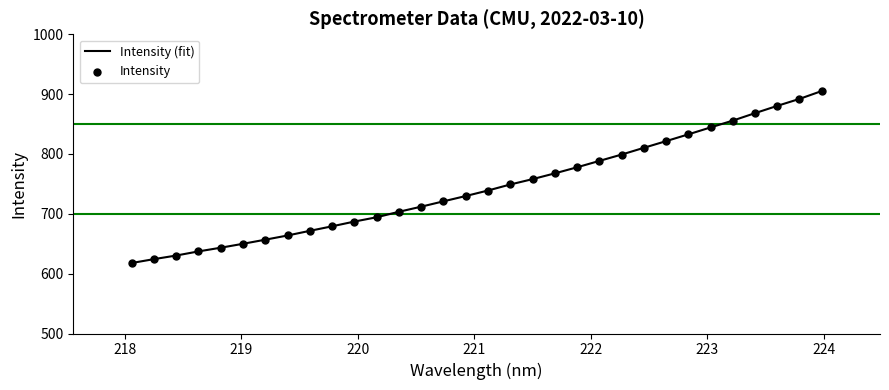

What is the difference between the maximum and minimum values?

287.4